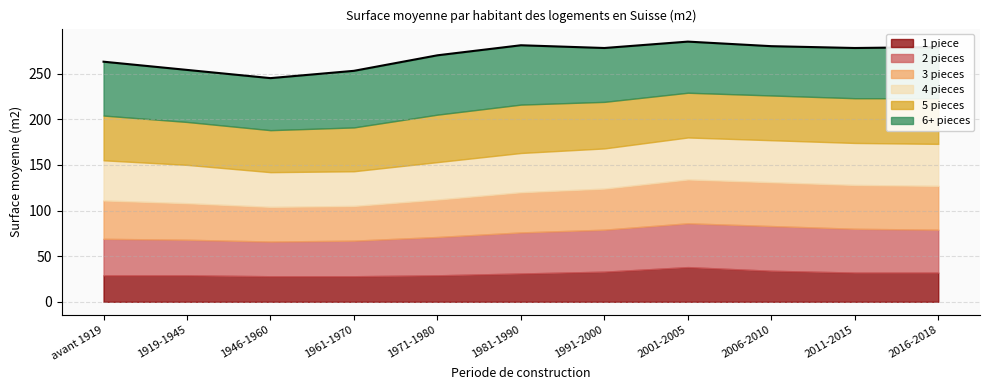

Reading right to left, list all the values displayed in this chart.

1 piece: 32	32	34	38	33	31	29	28	28	29	29
2 pieces: 47	48	49	48	46	45	42	39	38	39	40
3 pieces: 48	48	48	48	45	44	41	38	38	40	42
4 pieces: 46	46	46	46	44	43	41	38	38	42	44
5 pieces: 50	49	49	49	51	53	52	48	46	47	49
6+ pieces: 56	55	54	56	59	65	65	62	57	57	59